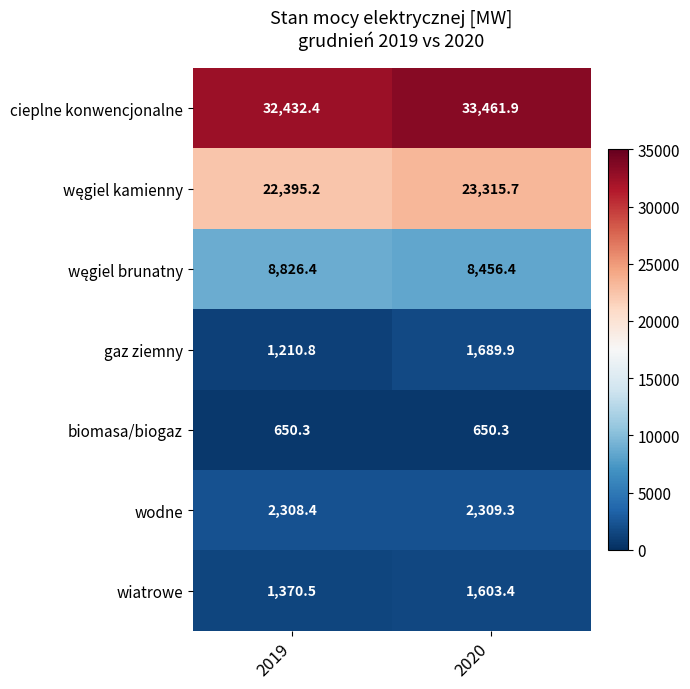

Between 2019 and 2020, which series saw the biggest shift?

cieplne konwencjonalne